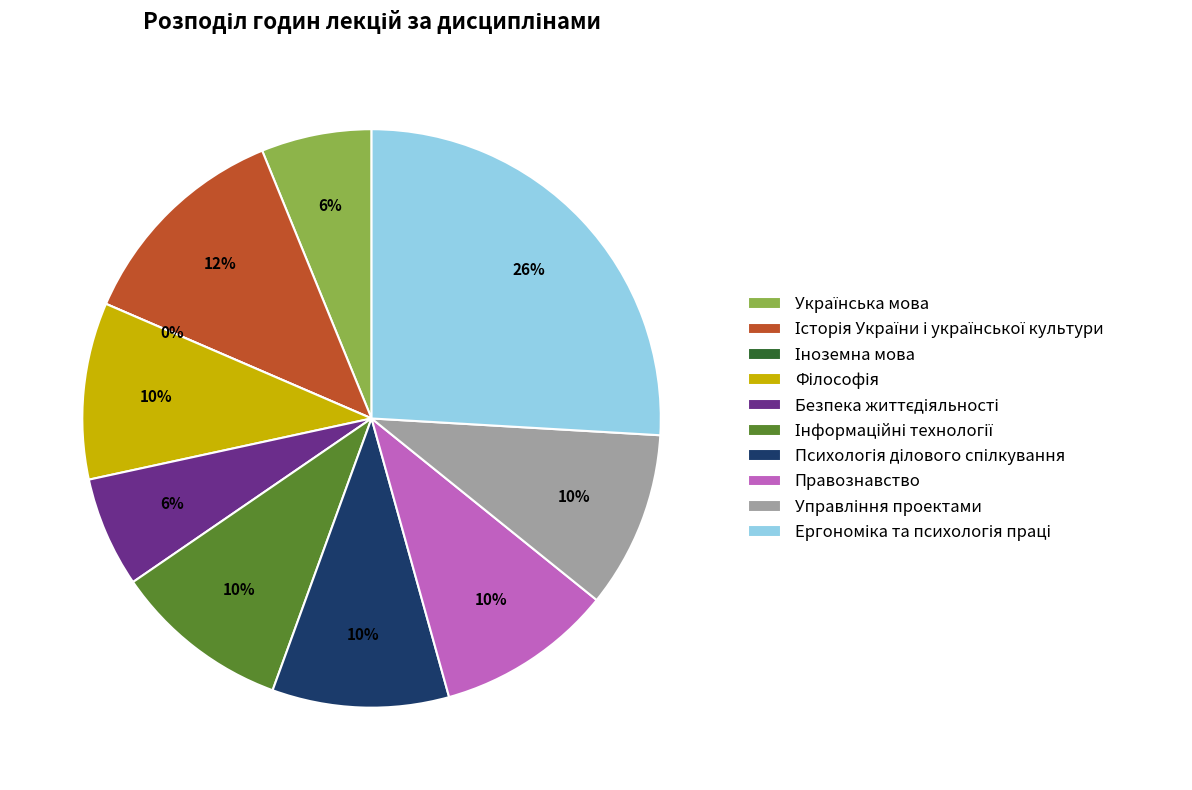

Combined, do Іноземна мова and Ергономіка та психологія праці account for over 50%?

No